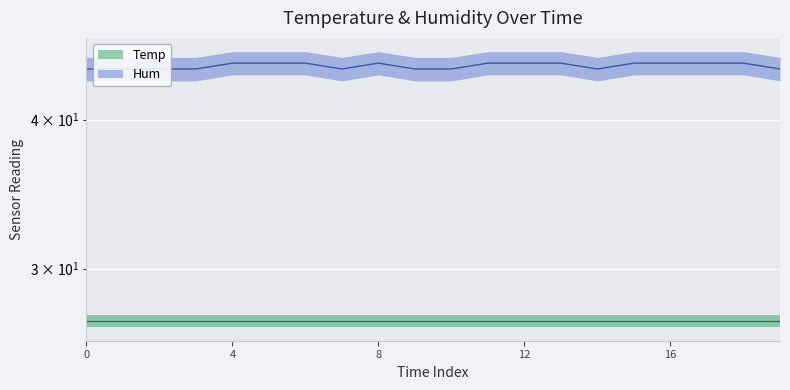

At which category does the data reach its first local valley?

7